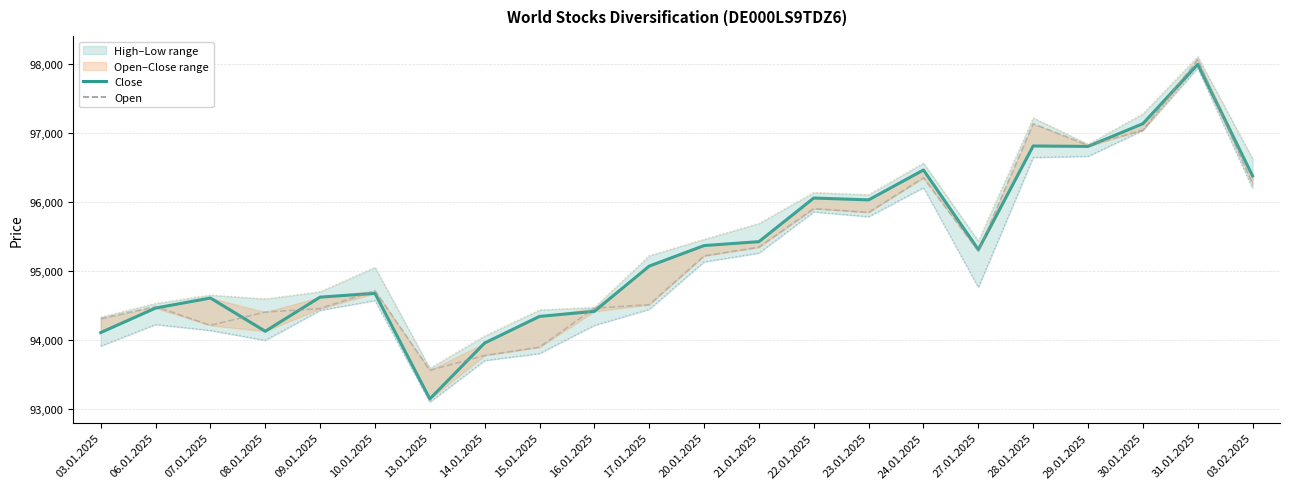

Reading left to right, list all the values displayed in this chart.

Close: 03.01.2025=94106	06.01.2025=94462	07.01.2025=94608	08.01.2025=94125	09.01.2025=94621	10.01.2025=94675	13.01.2025=93143	14.01.2025=93955	15.01.2025=94341	16.01.2025=94414	17.01.2025=95071	20.01.2025=95369	21.01.2025=95426	22.01.2025=96059	23.01.2025=96032	24.01.2025=96466	27.01.2025=95311	28.01.2025=96814	29.01.2025=96808	30.01.2025=97138	31.01.2025=97998	03.02.2025=96380
Open: 03.01.2025=94308	06.01.2025=94484	07.01.2025=94211	08.01.2025=94404	09.01.2025=94454	10.01.2025=94715	13.01.2025=93560	14.01.2025=93774	15.01.2025=93894	16.01.2025=94461	17.01.2025=94511	20.01.2025=95218	21.01.2025=95345	22.01.2025=95905	23.01.2025=95850	24.01.2025=96352	27.01.2025=95287	28.01.2025=97138	29.01.2025=96825	30.01.2025=97044	31.01.2025=98068	03.02.2025=96262
High: 03.01.2025=94331	06.01.2025=94530	07.01.2025=94652	08.01.2025=94595	09.01.2025=94700	10.01.2025=95054	13.01.2025=93589	14.01.2025=94058	15.01.2025=94436	16.01.2025=94472	17.01.2025=95223	20.01.2025=95460	21.01.2025=95691	22.01.2025=96139	23.01.2025=96108	24.01.2025=96568	27.01.2025=95436	28.01.2025=97222	29.01.2025=96839	30.01.2025=97282	31.01.2025=98111	03.02.2025=96631
Low: 03.01.2025=93911	06.01.2025=94223	07.01.2025=94137	08.01.2025=93993	09.01.2025=94429	10.01.2025=94571	13.01.2025=93097	14.01.2025=93700	15.01.2025=93802	16.01.2025=94211	17.01.2025=94443	20.01.2025=95132	21.01.2025=95260	22.01.2025=95858	23.01.2025=95788	24.01.2025=96210	27.01.2025=94763	28.01.2025=96648	29.01.2025=96664	30.01.2025=97041	31.01.2025=97945	03.02.2025=96199